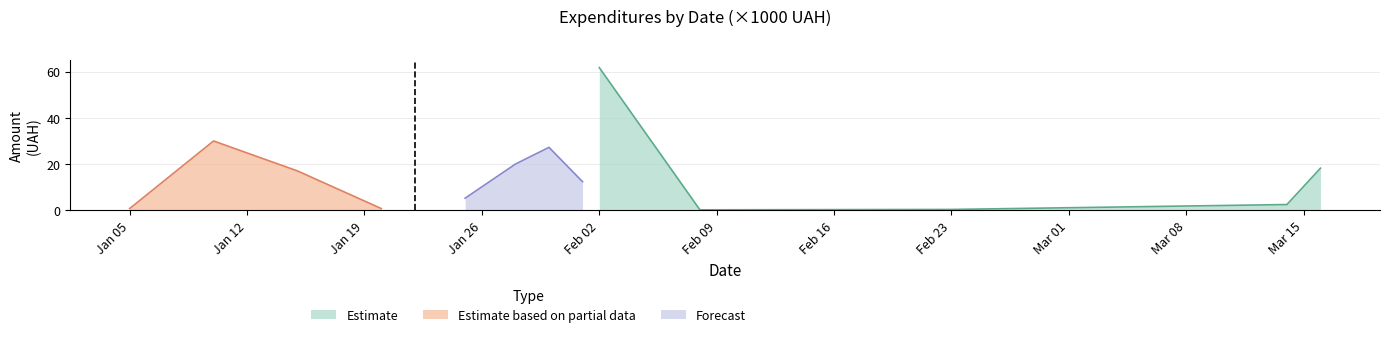

How many interior local peaks does the Forecast series have?

1